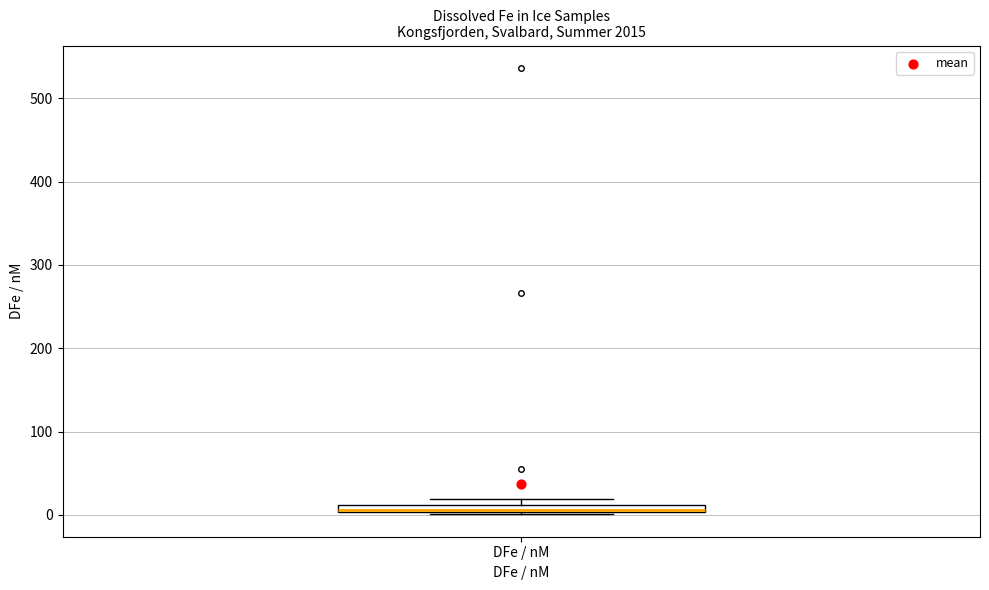

Where is the lower edge of the box for DFe / nM on the y-axis? The values are not printed on the chart, so give them approximately, as read against the axis.

0